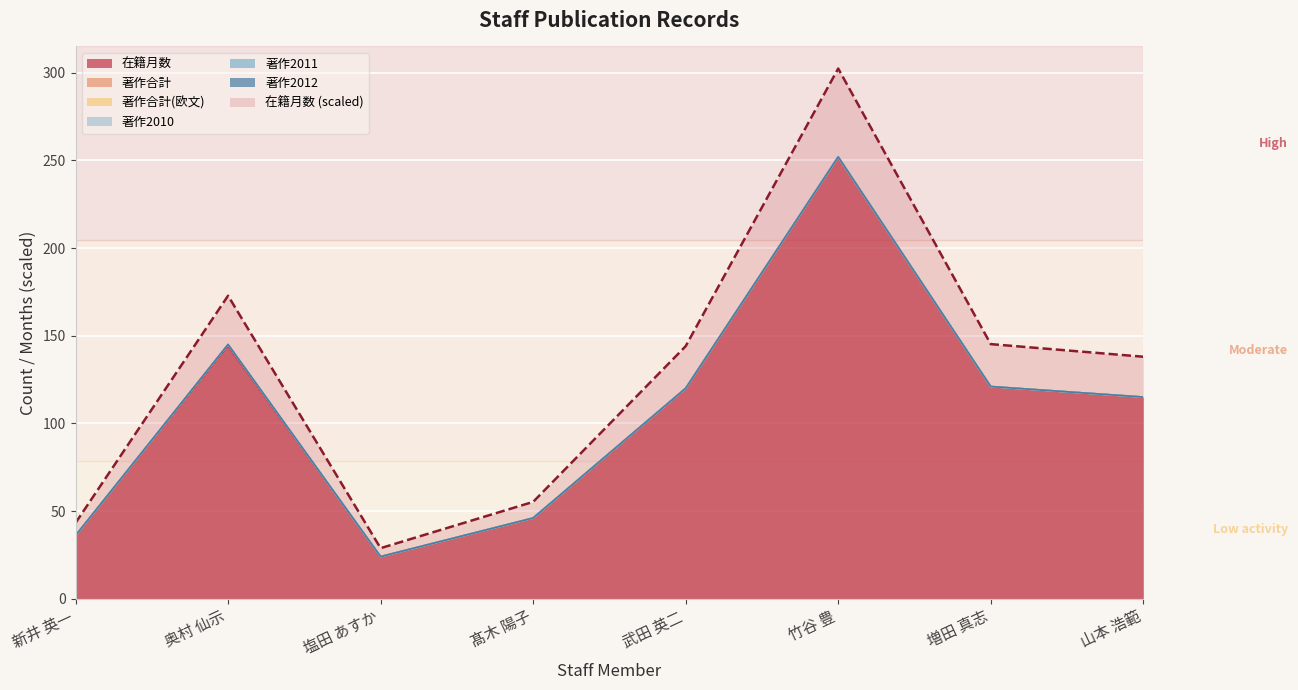

What is the total value across all series at 山本 浩範?

115